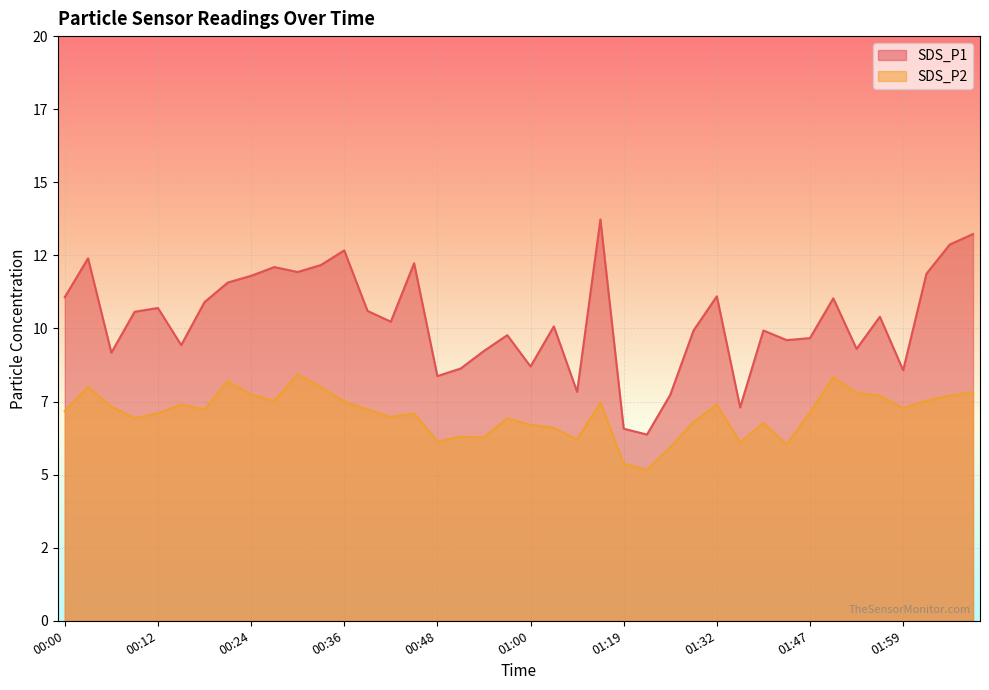

Does the chart display data point markers on the line(s)?

No